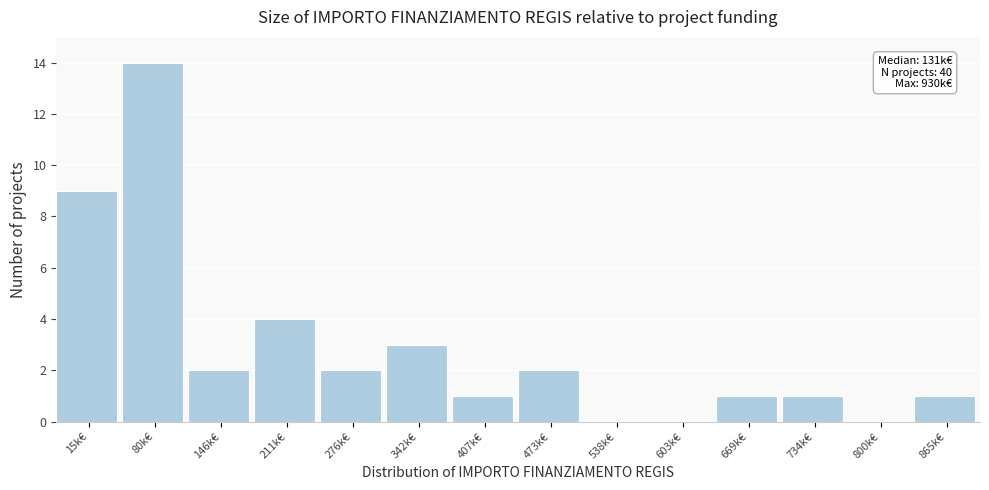

Reading right to left, transcribe all the data shown in this chart.

865k€=1	800k€=0	734k€=1	669k€=1	603k€=0	538k€=0	473k€=2	407k€=1	342k€=3	276k€=2	211k€=4	146k€=2	80k€=14	15k€=9